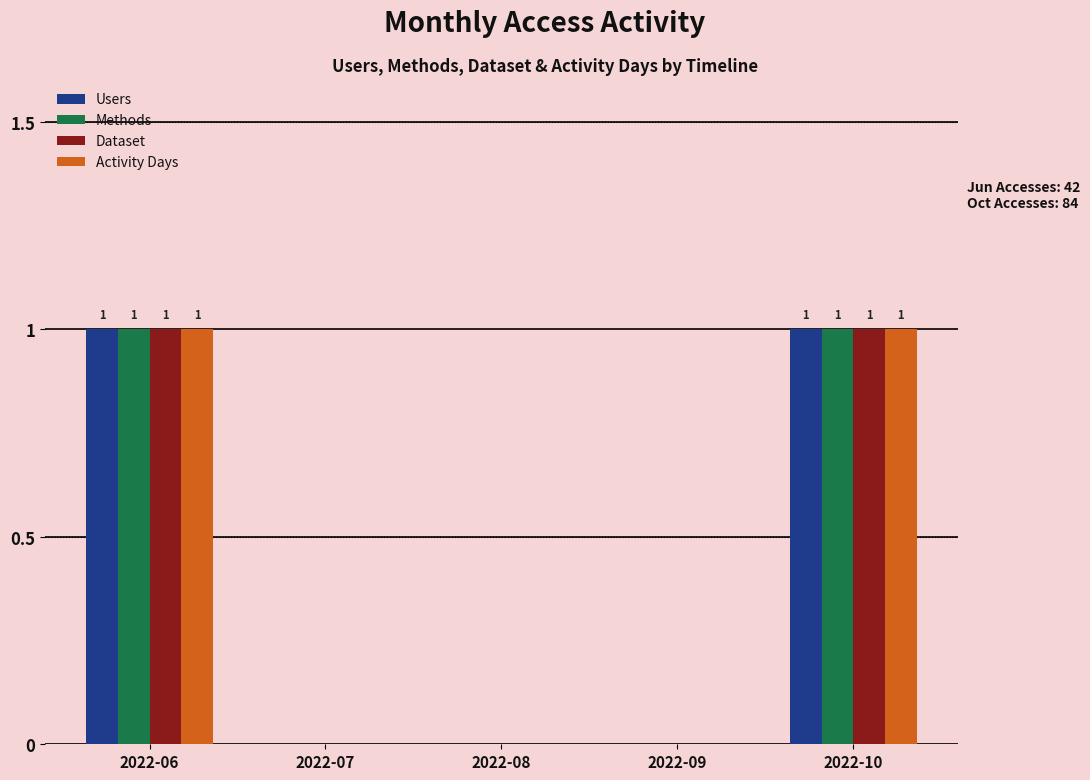

What is the sum of all Users values?

2